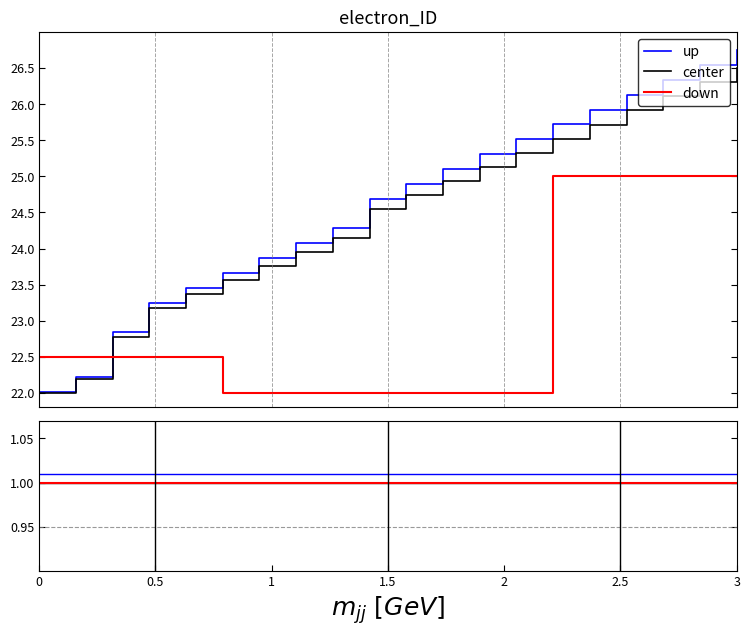

Which series has the largest total across all categories?

up